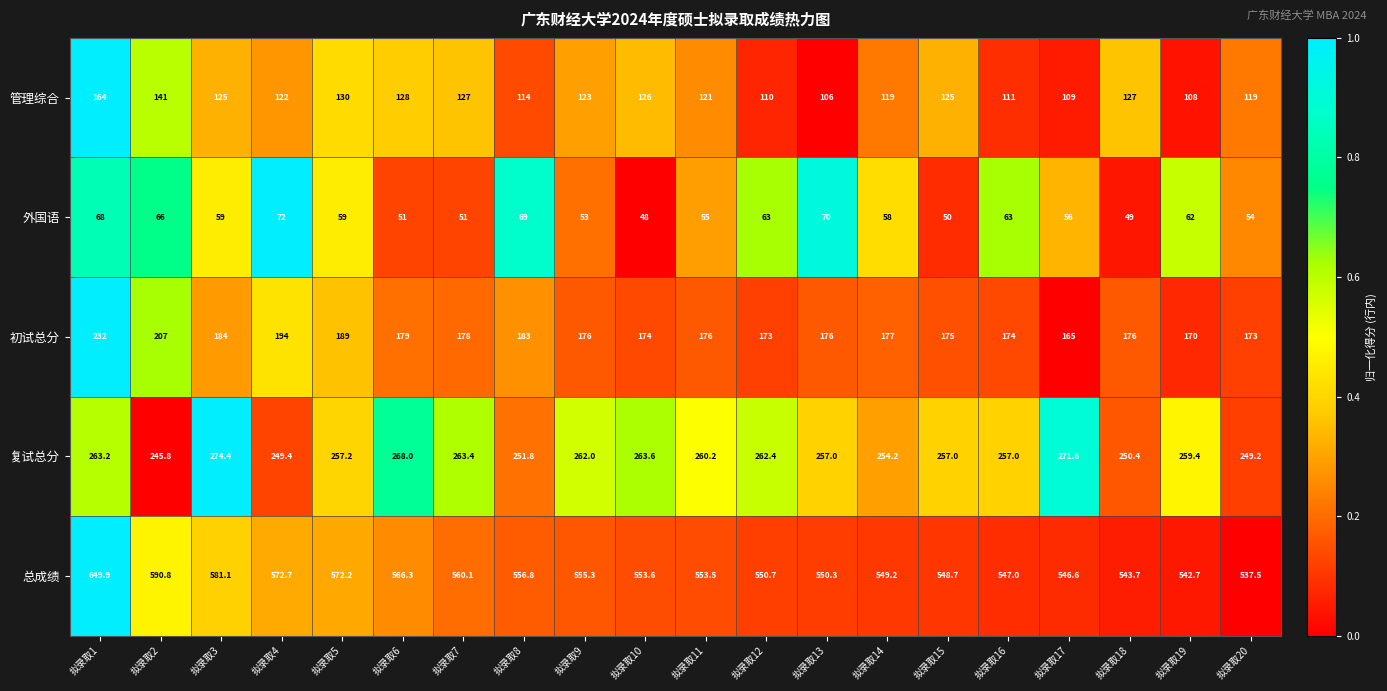

List the series in order of their peak value, lowest first.

外国语, 管理综合, 初试总分, 复试总分, 总成绩